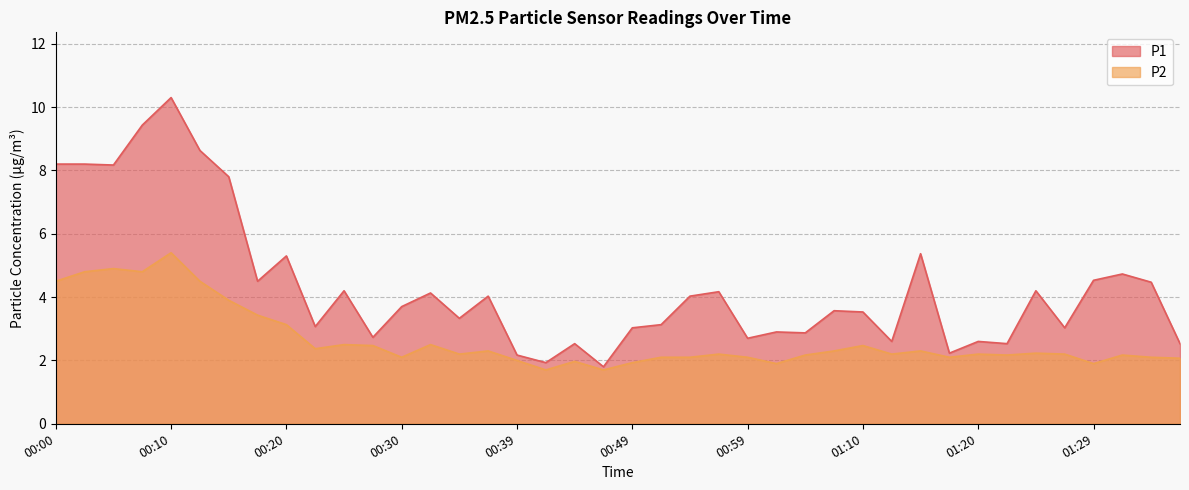

The P2 series shows 2.2 at 00:57. True or false?

True